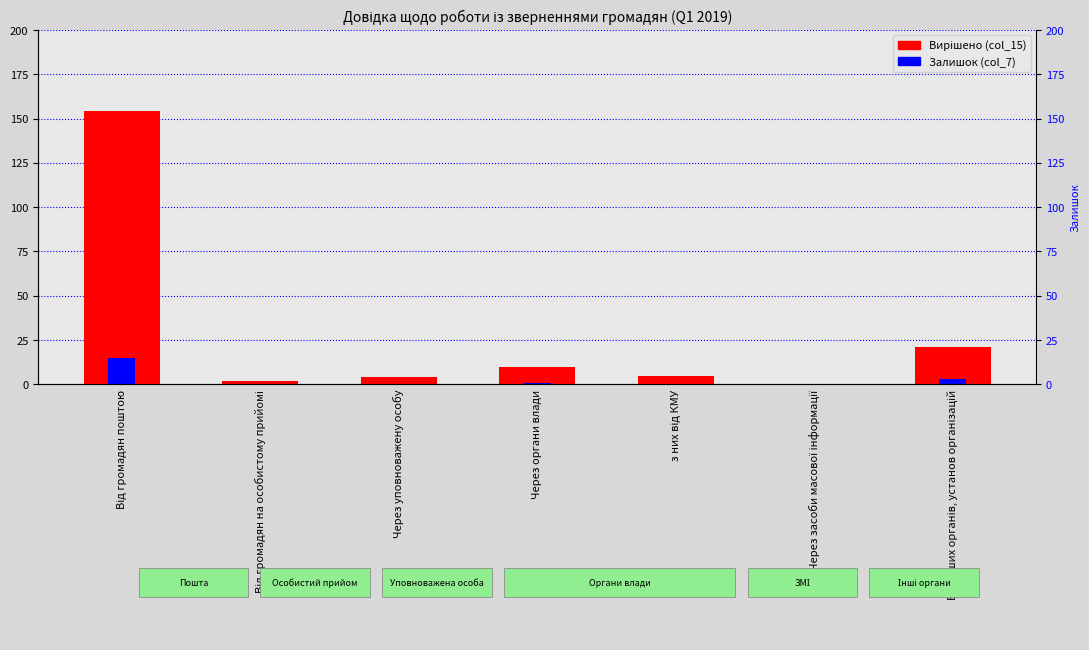

How many groups of bars are there?

7